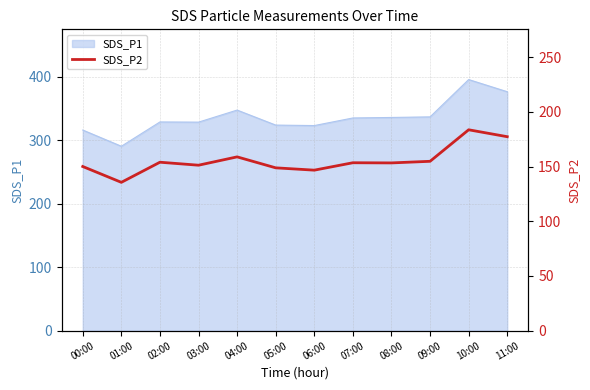

Is it true that SDS_P1 equals 413.5 at 00:00?

False